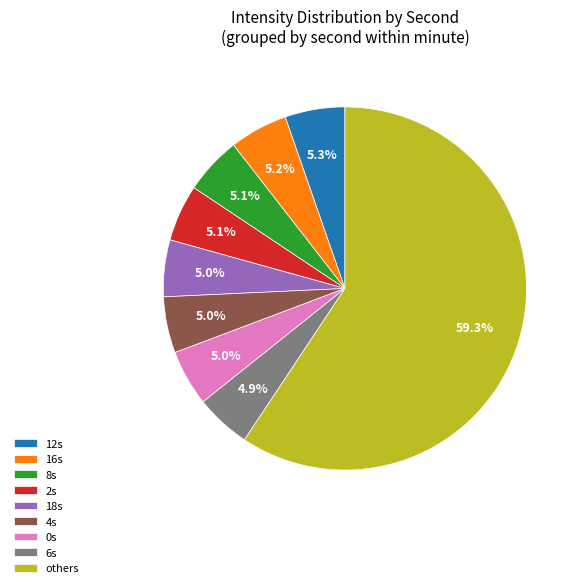

Do 6s and 0s together represent more than half of the pie?

No